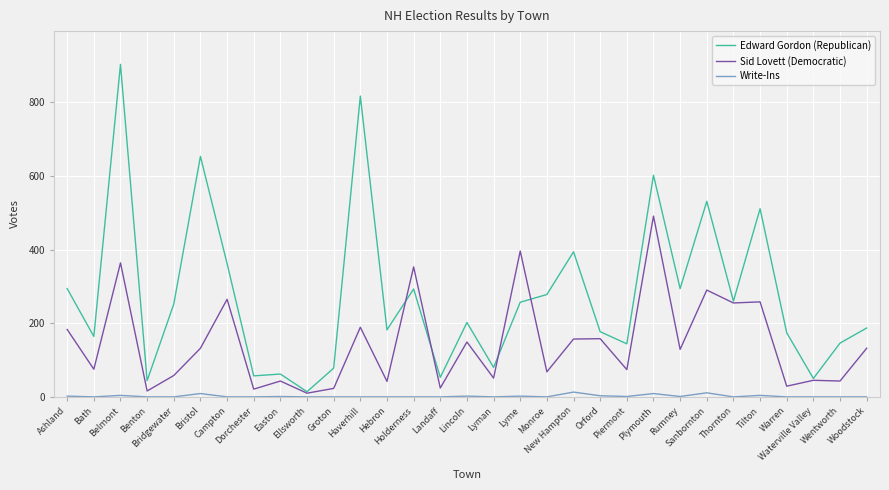

Is this an area chart (filled region under the line)?

No